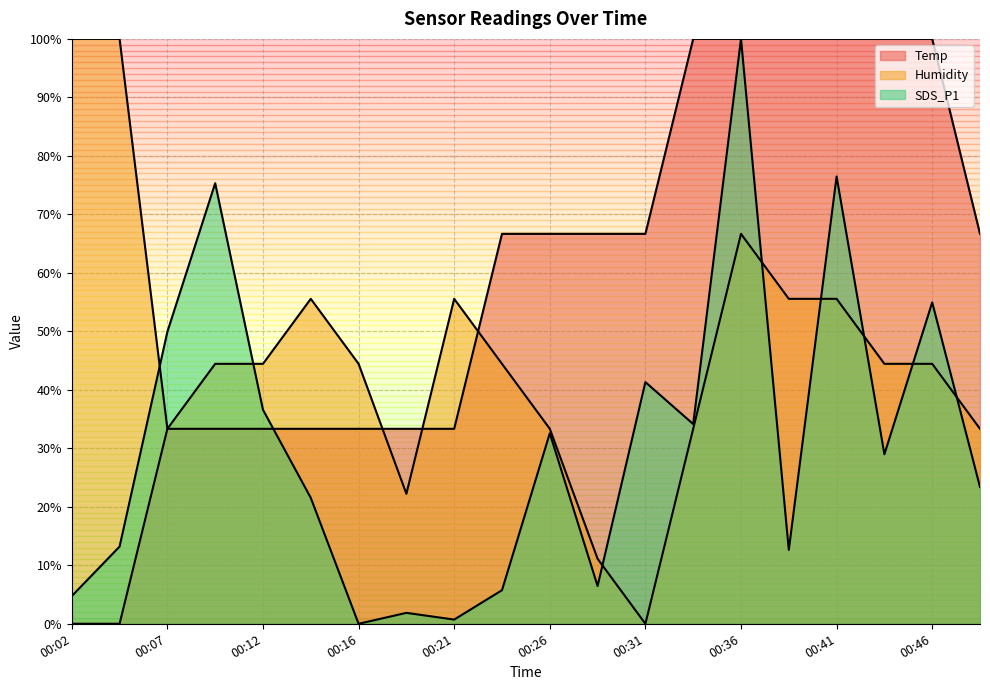

What is the value of the SDS_P1 point at the 20th from the left?

23.4